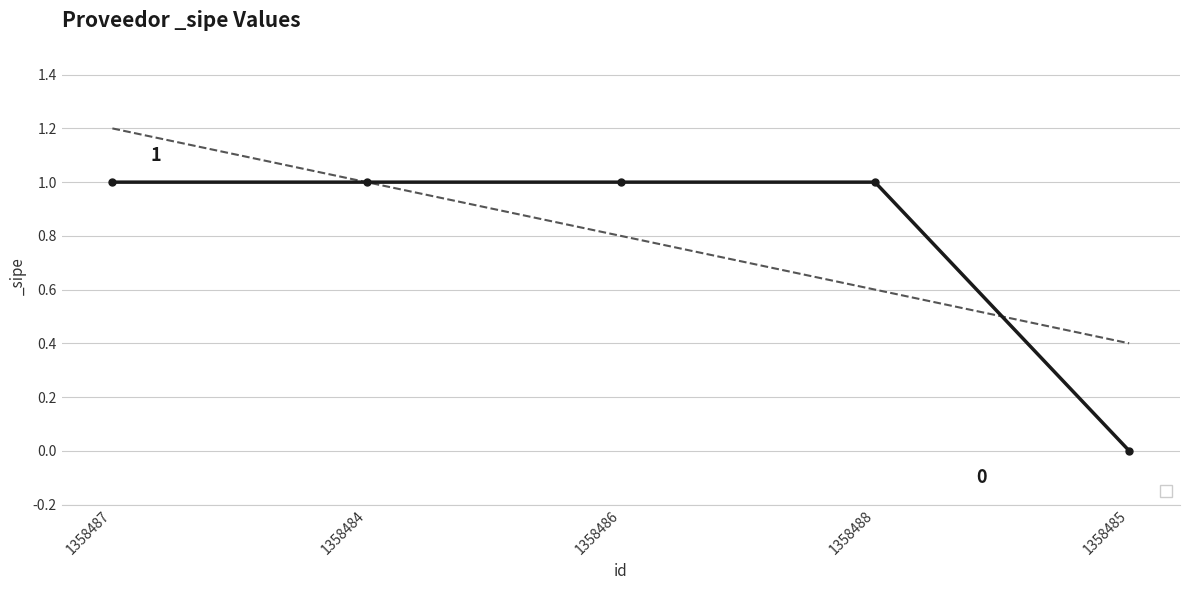

Rank the categories by value from lowest to highest.

1358485, 1358487, 1358484, 1358486, 1358488